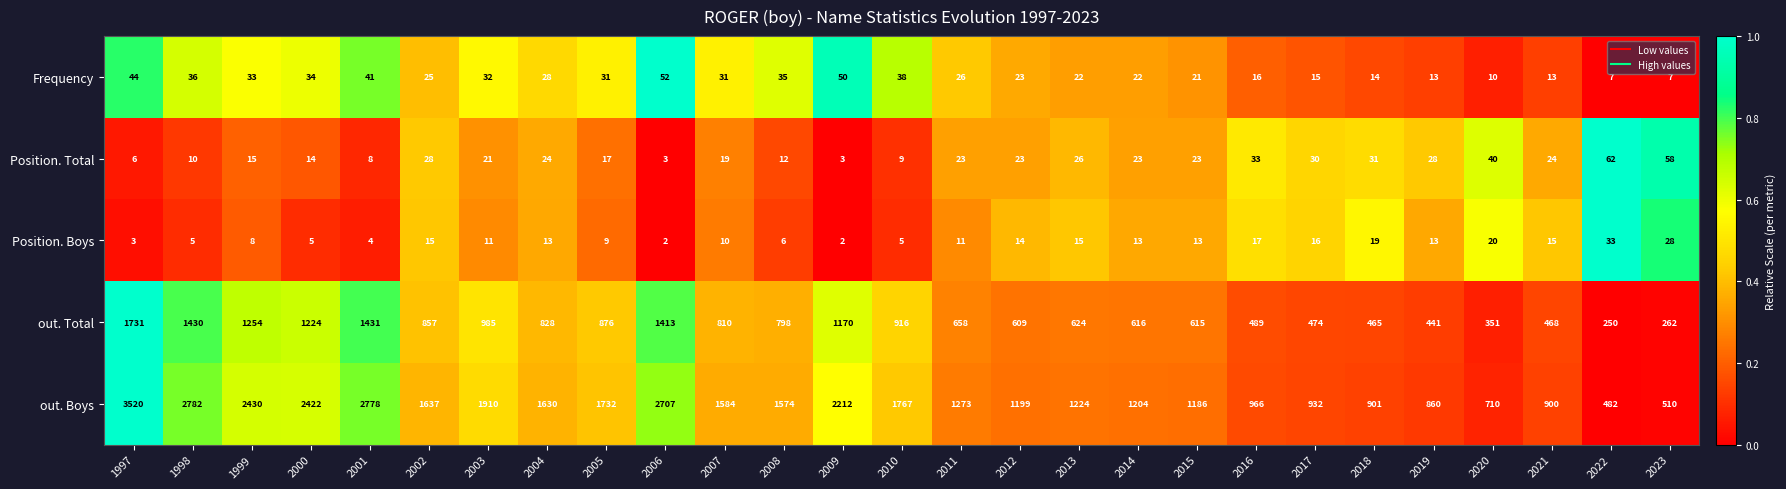

Which series changed the most between 2012 and 2014?

out. Total